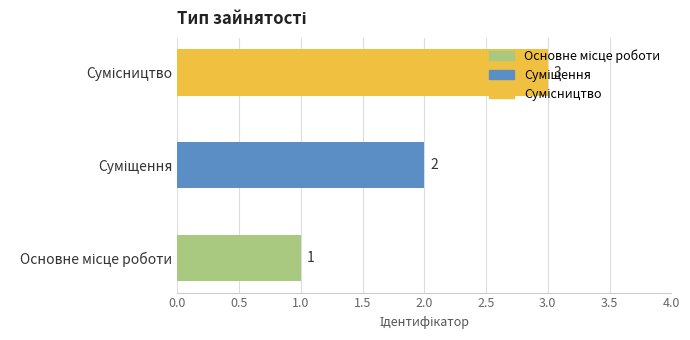

What is the greatest value displayed?

3